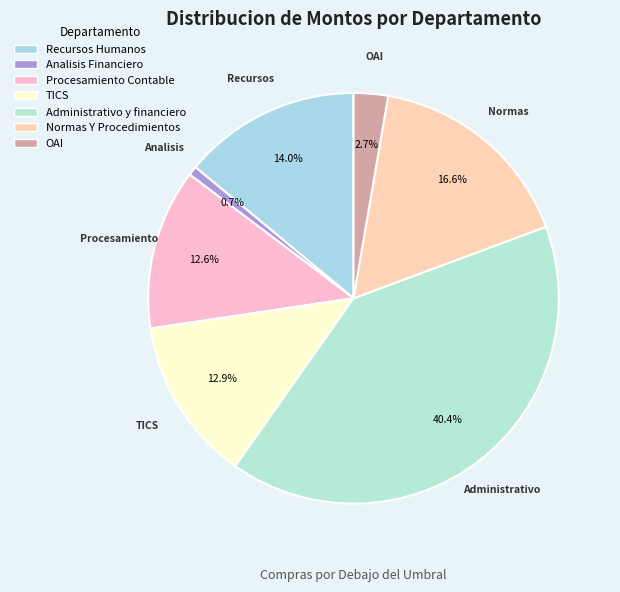

How many slices are in this pie chart?

7